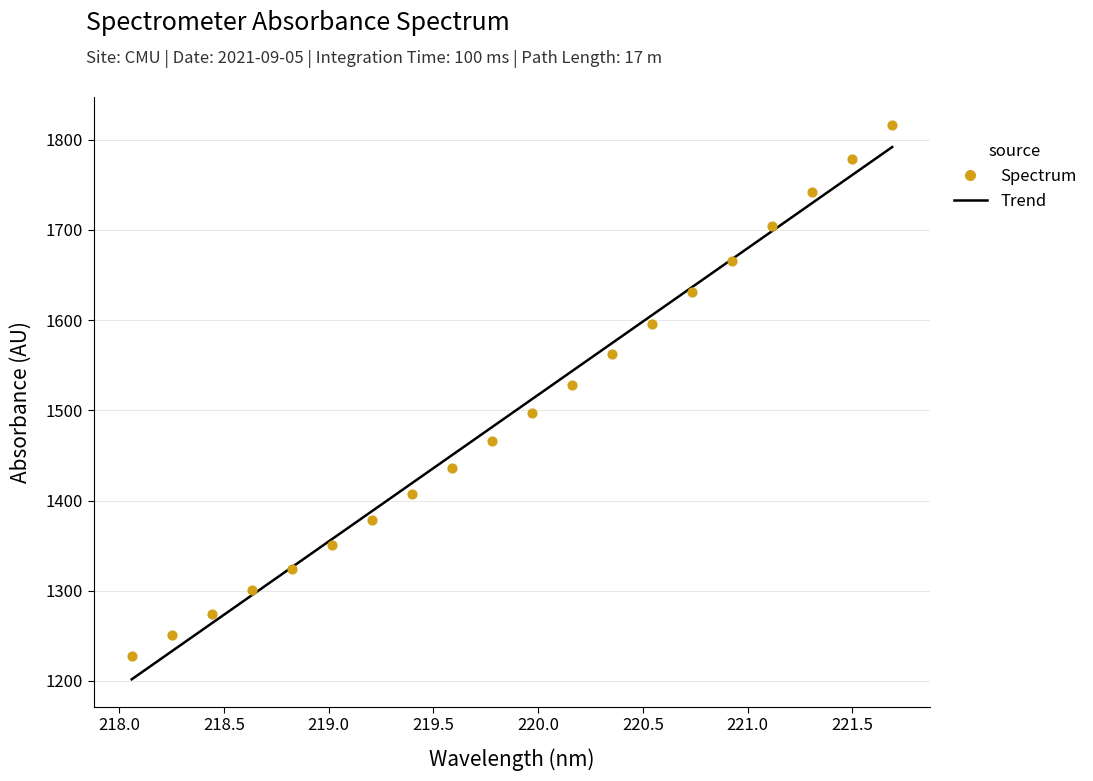

Which series has the widest spread of Y values?

Trend